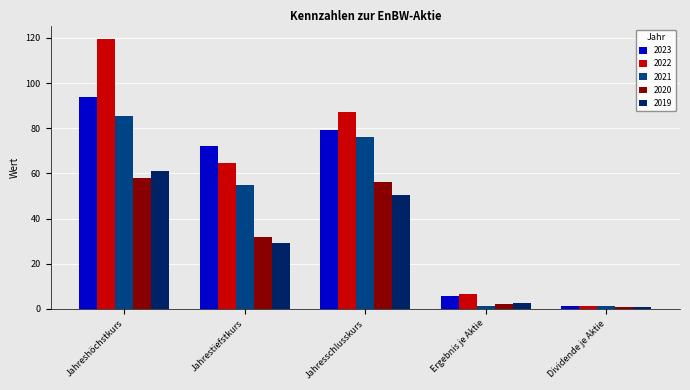

What is the difference between the maximum and minimum values in the 2021 series?

84.3